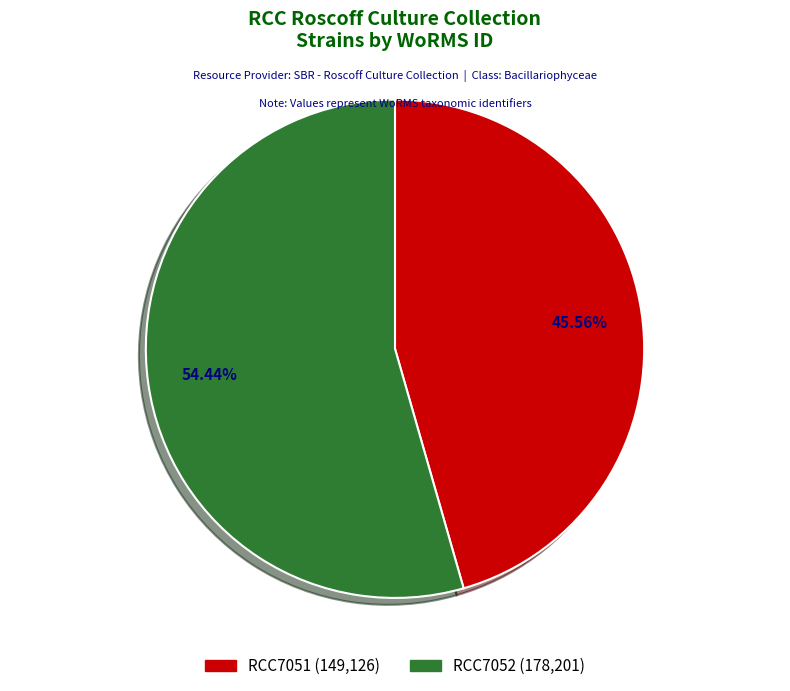

To the nearest percent, what is the average slice percentage?

50%